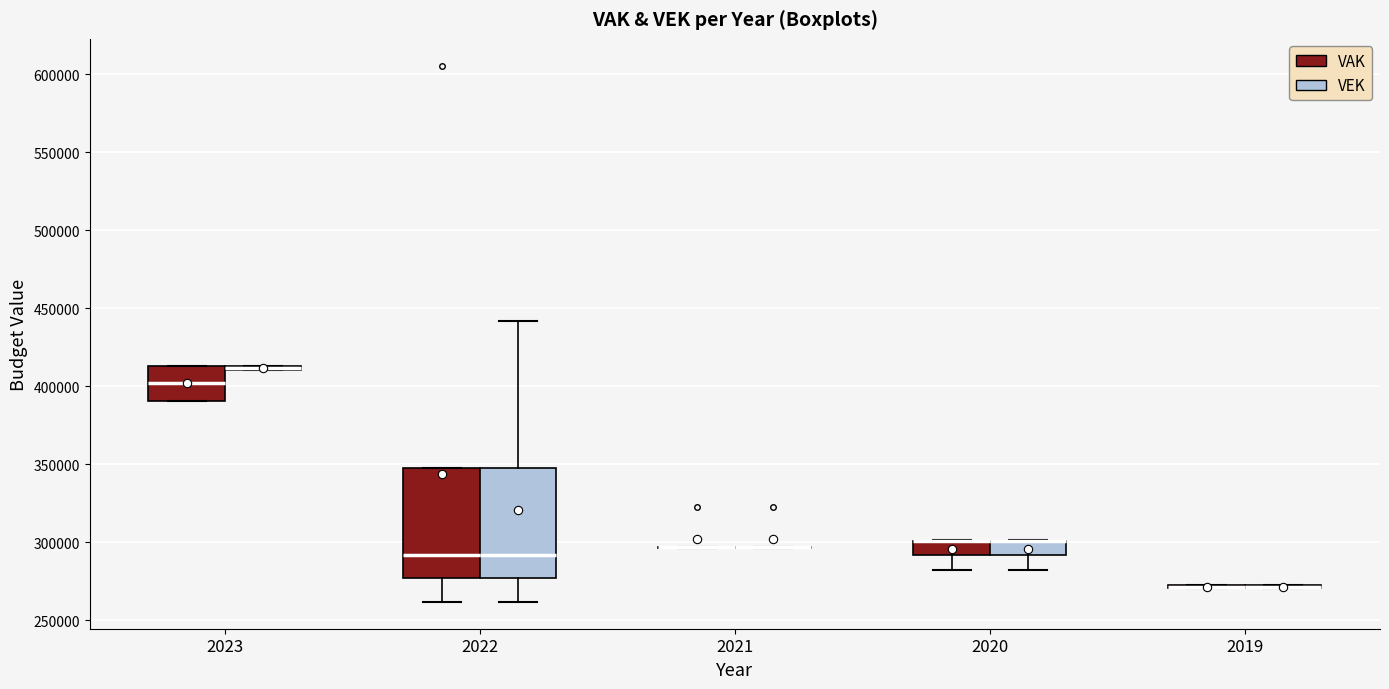

Where is the upper edge of the box for 2023 (VAK) on the y-axis? The values are not printed on the chart, so give them approximately, as read against the axis.

415000